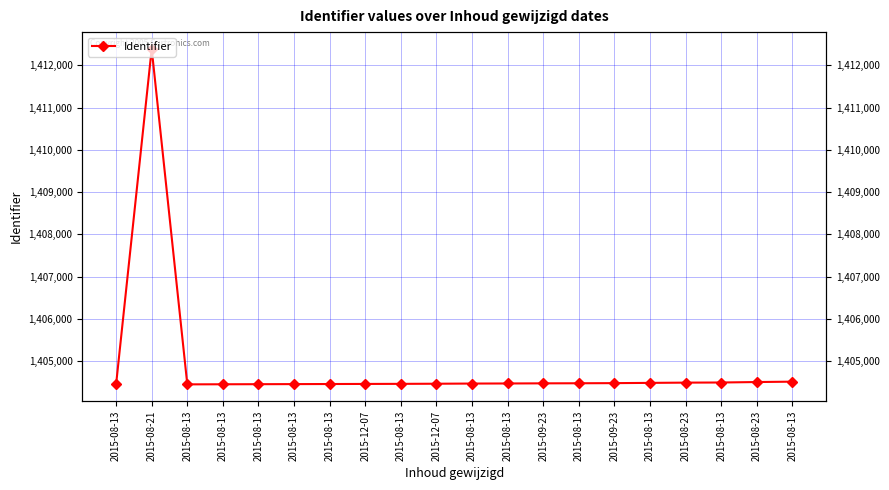

Which has a higher value, 2015-08-13 or 2015-08-13?

2015-08-13